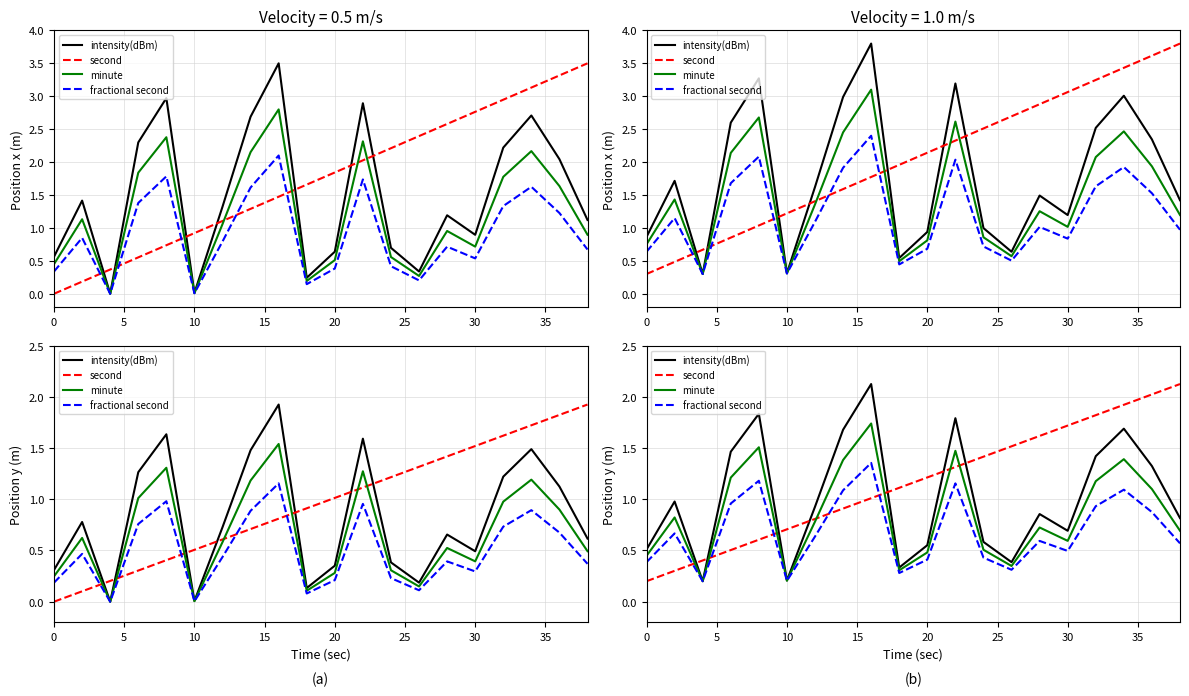

At how many categories does at least one series exceed 1?

15